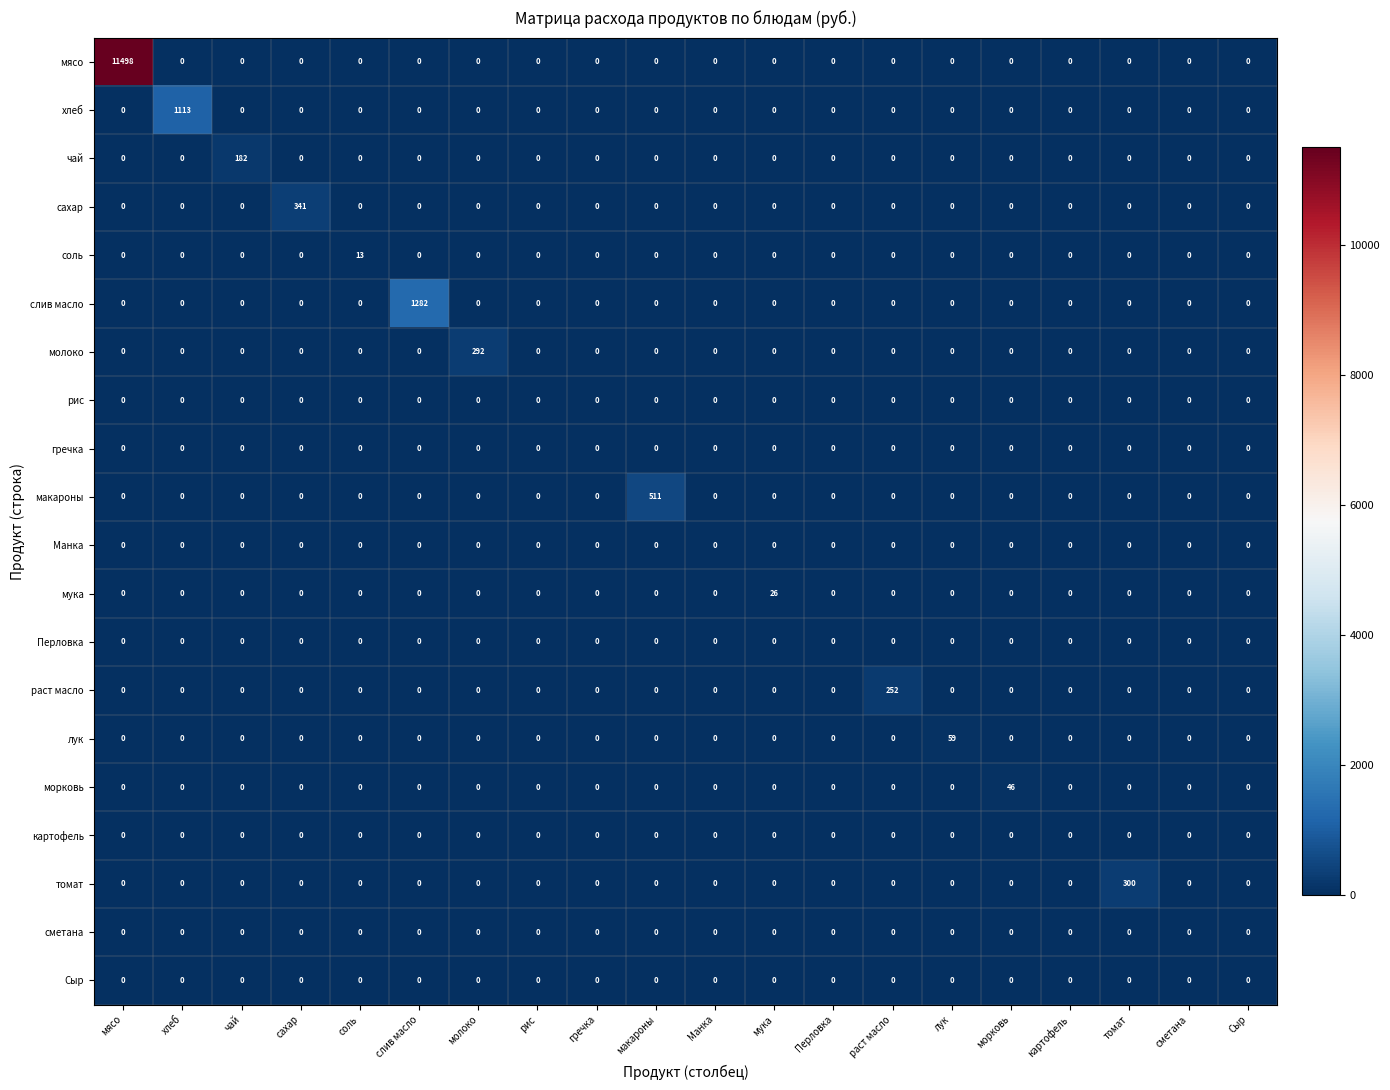

What is the difference between the maximum and second lowest values in the томат series?

300